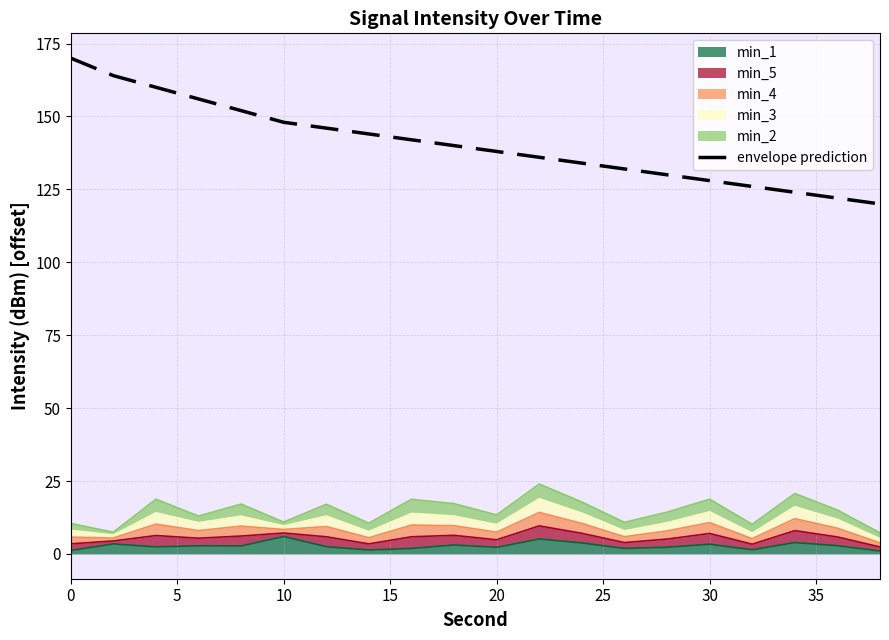

What is the value of the 19th point from the left?

122